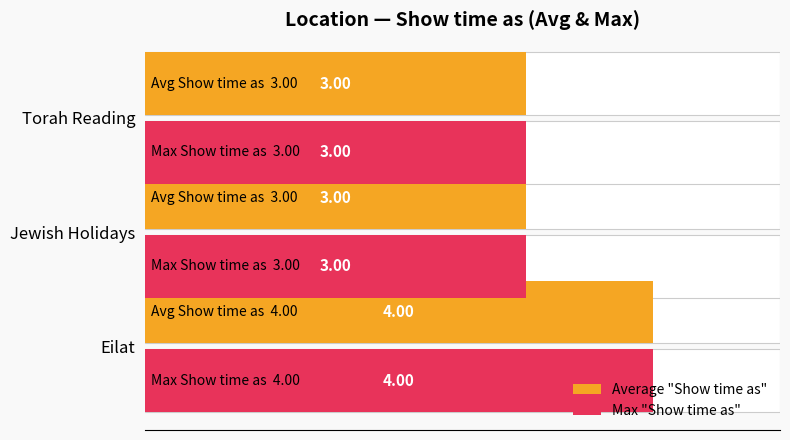

How many bars are there in total?

6